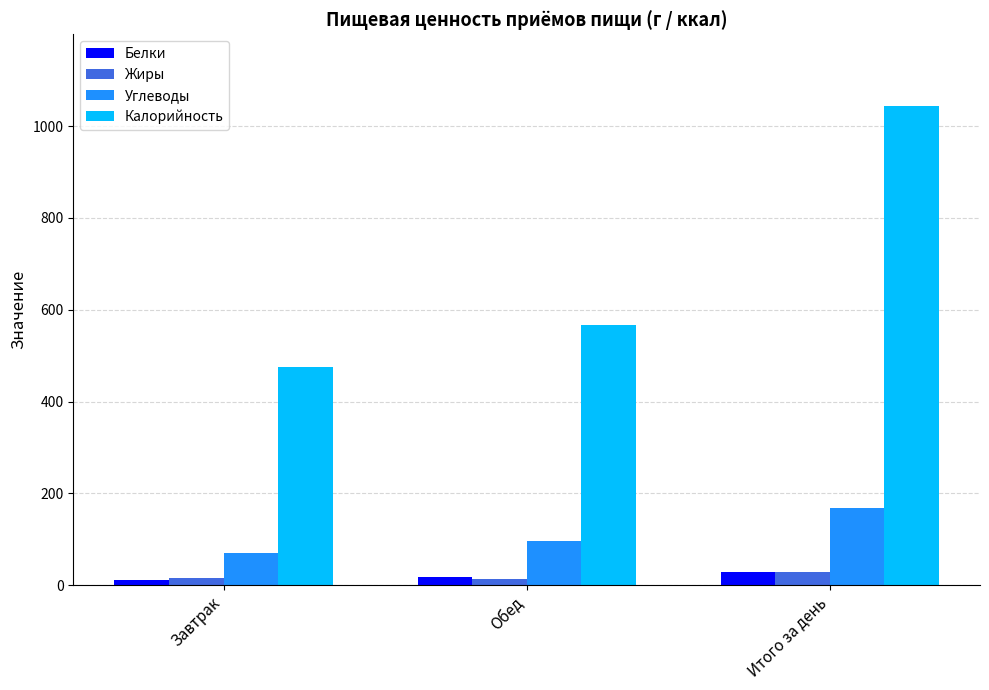

The Жиры series shows 16.0 at Завтрак. True or false?

True